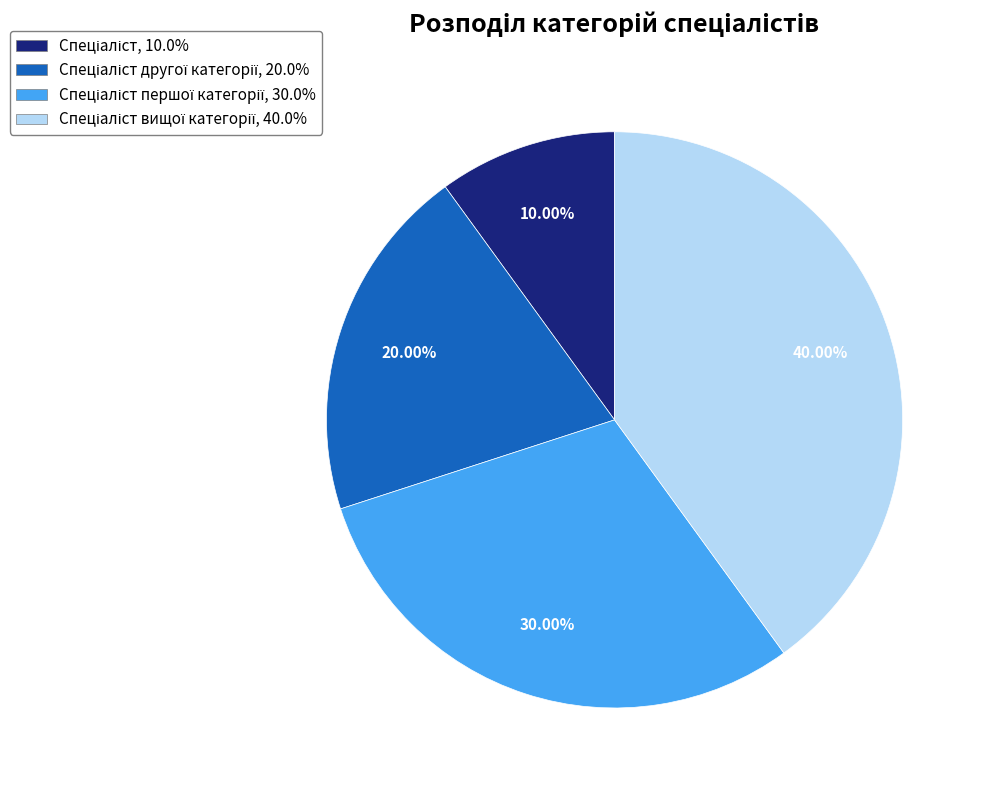

Is there a majority slice in this chart?

No